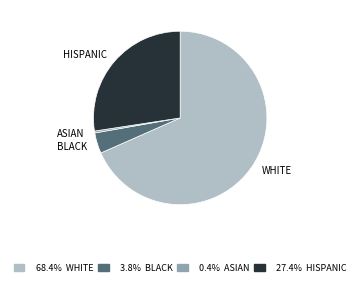

Which slice represents more than half of the pie?

WHITE